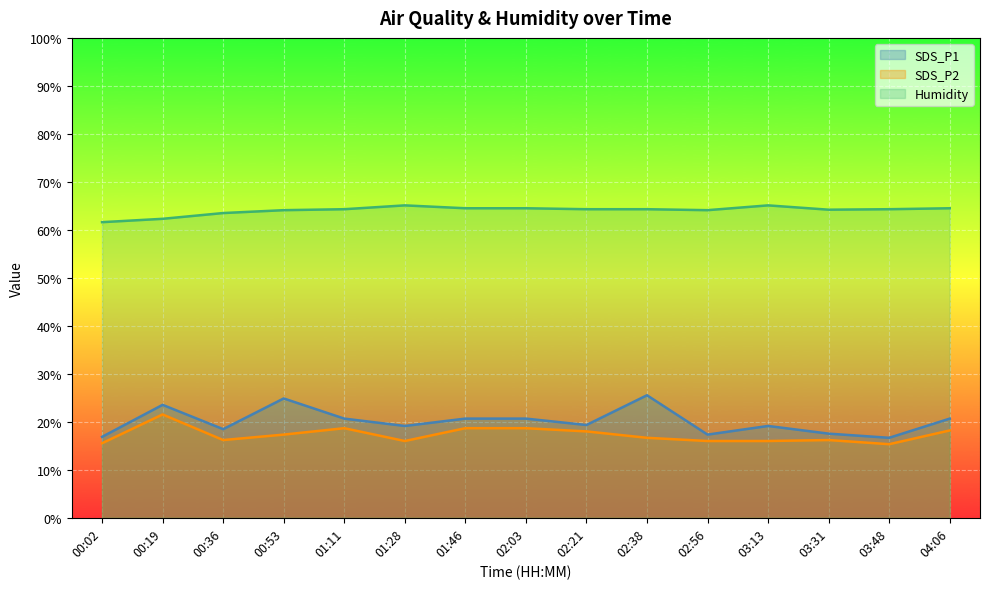

What is the total value across all series at 03:31?

97.9